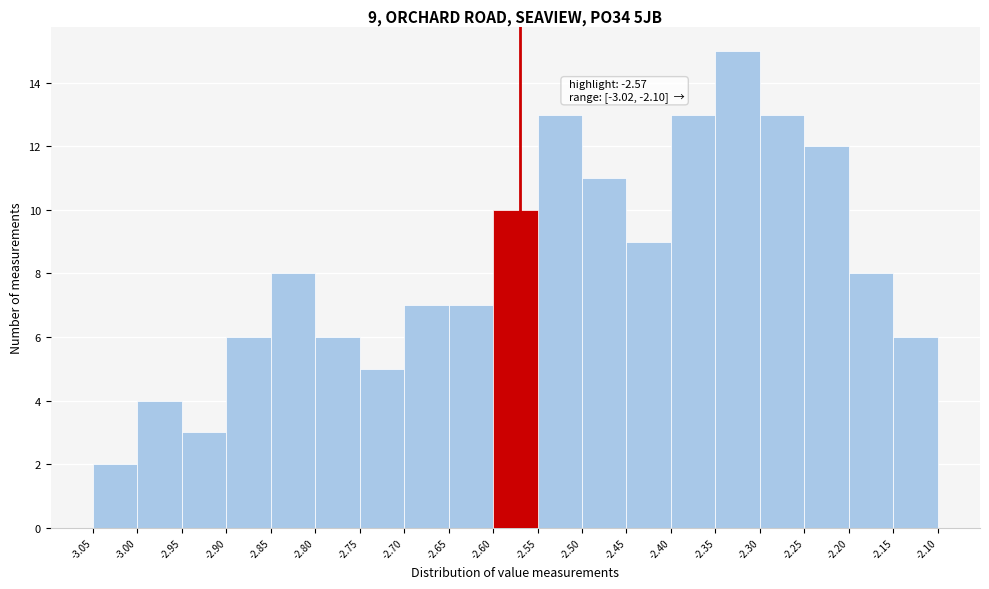

Over which range of the x-axis is the bar tallest?

-2.35 to -2.30